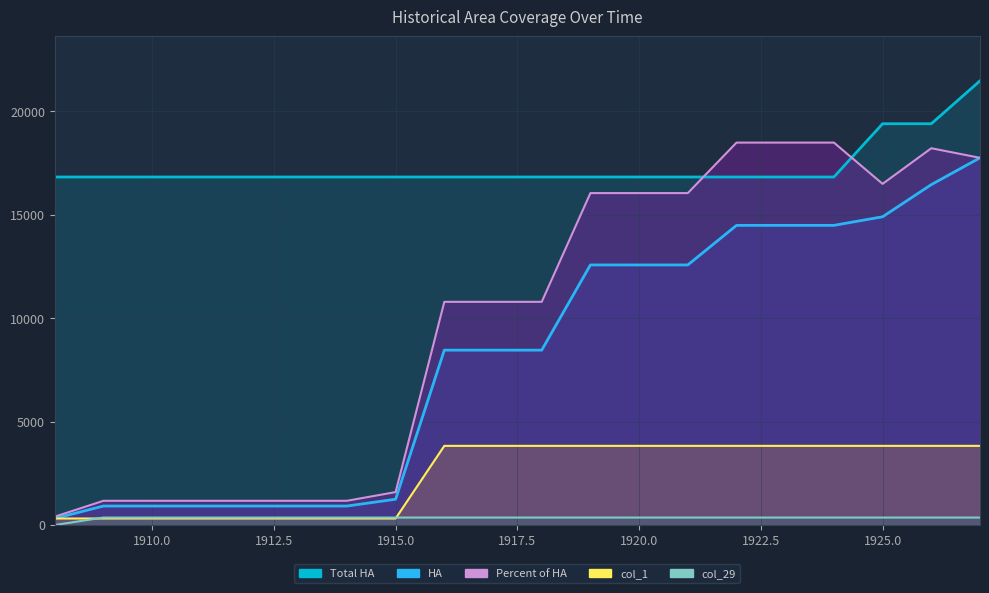

Reading left to right, list all the values displayed in this chart.

HA: 316.6	918.6	918.6	918.6	918.6	918.6	918.6	1248.6	8454.7	8454.7	8454.7	12573.3	12573.3	12573.3	14486.5	14486.5	14486.5	14901.5	16456.2	17751.7
Total HA: 16824.4	16824.4	16824.4	16824.4	16824.4	16824.4	16824.4	16824.4	16824.4	16824.4	16824.4	16824.4	16824.4	16824.4	16824.4	16824.4	16824.4	19399.3	19399.3	21472.2
Percent of HA: 403.7	1172.4	1172.4	1172.4	1172.4	1172.4	1172.4	1593.2	10789.8	10789.8	10789.8	16046.2	16046.2	16046.2	18487.5	18487.5	18487.5	16492.8	18214.9	17751.1
col_1: 316.6	316.6	316.6	316.6	316.6	316.6	316.6	316.6	3827.5	3827.5	3827.5	3827.5	3827.5	3827.5	3827.5	3827.5	3827.5	3827.5	3827.5	3827.5
col_29: 0.0	361.6	361.6	361.6	361.6	361.6	361.6	361.6	361.6	361.6	361.6	361.6	361.6	361.6	361.6	361.6	361.6	361.6	361.6	361.6